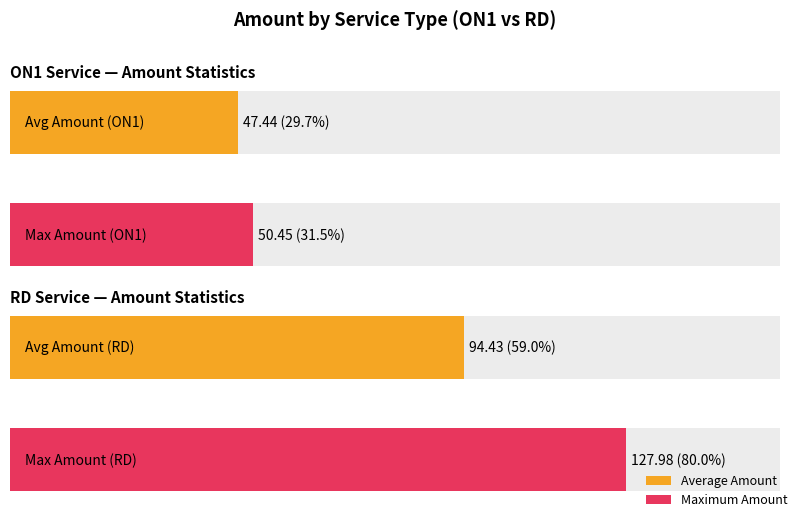

Does the chart contain stacked bars?

No